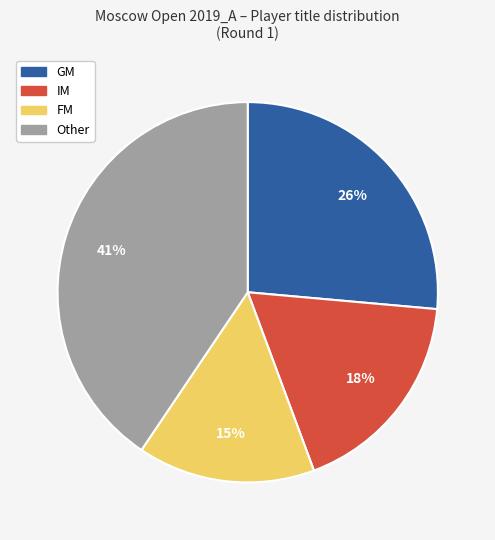

To the nearest percent, what portion does FM represent?

15%